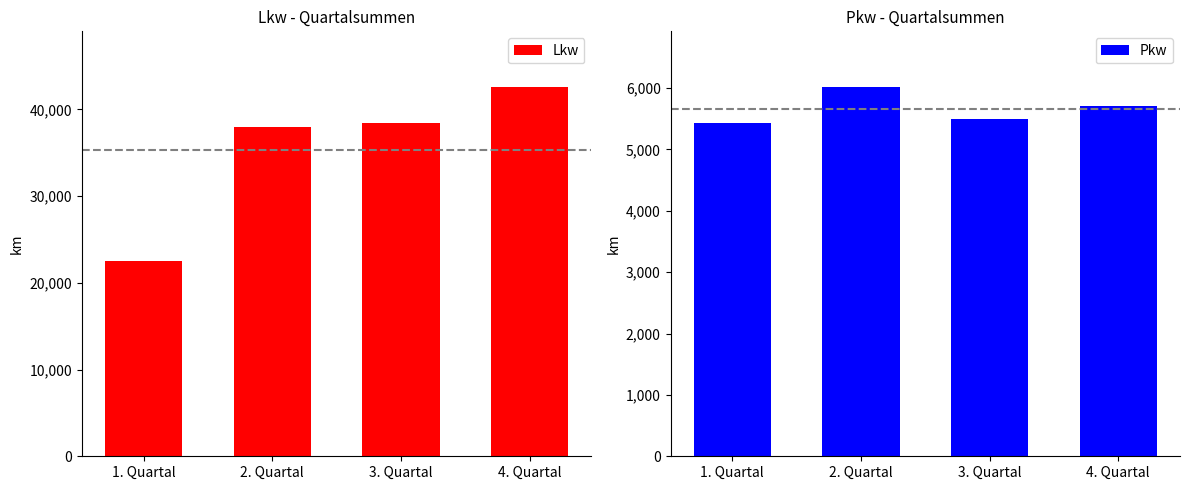

How many data points in Pkw are above 5703?

1